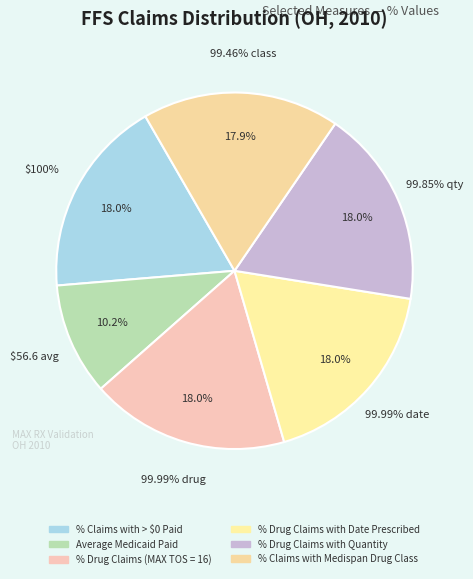

The % Drug Claims with Date Prescribed slice represents 24% of the pie. True or false?

False